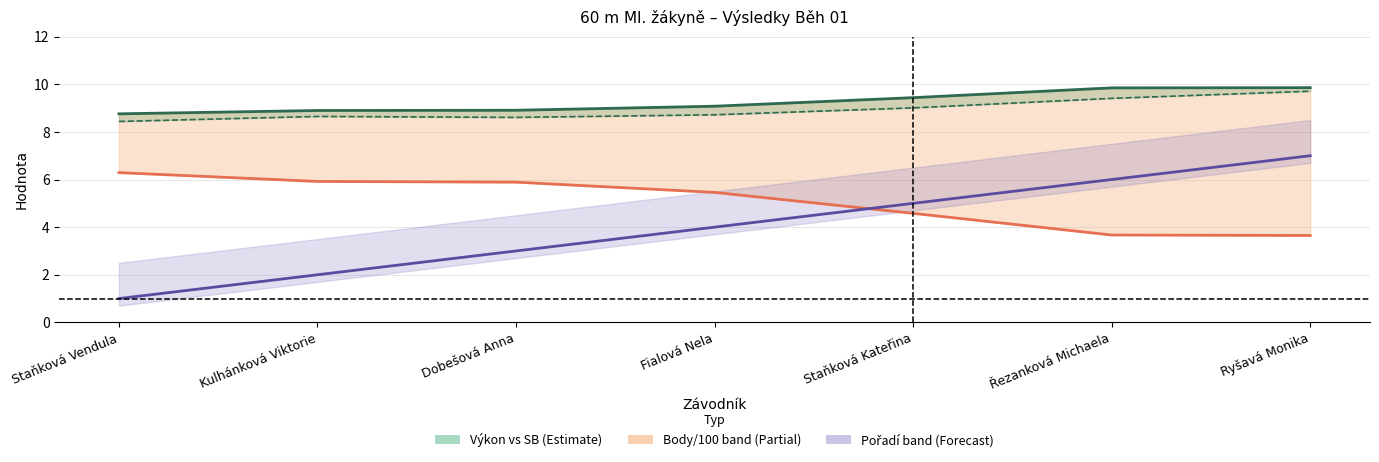

At which category does the chart reach its peak across all series?

Ryšavá Monika